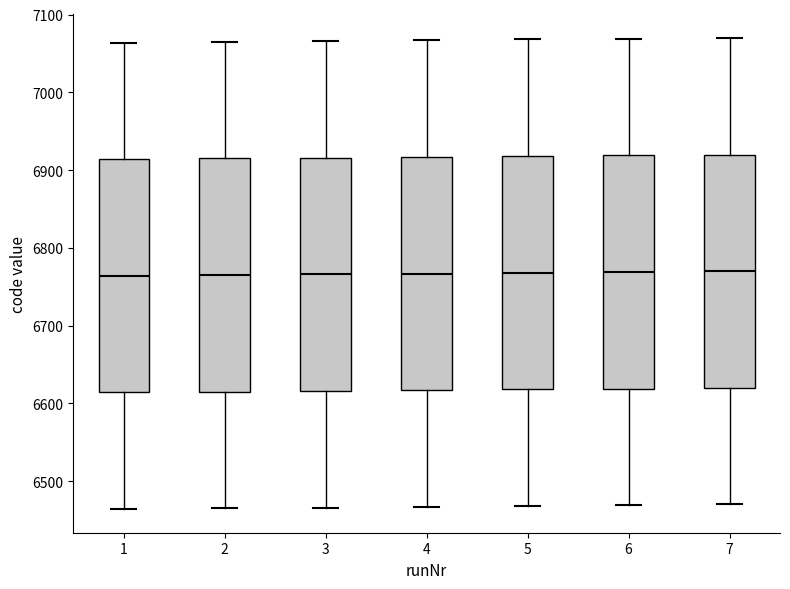

Reading left to right, transcribe this box plot: for each box, give where its median line is, the range the box spans, and where its two whiskers end, as read against the y-axis. The values are not printed on the chart, so give them approximately, as read against the axis.

1: median 6760, box 6610 to 6910, whiskers 6460 to 7060
2: median 6770, box 6620 to 6920, whiskers 6470 to 7070
3: median 6770, box 6620 to 6920, whiskers 6470 to 7070
4: median 6770, box 6620 to 6920, whiskers 6470 to 7070
5: median 6770, box 6620 to 6920, whiskers 6470 to 7070
6: median 6770, box 6620 to 6920, whiskers 6470 to 7070
7: median 6770, box 6620 to 6920, whiskers 6470 to 7070